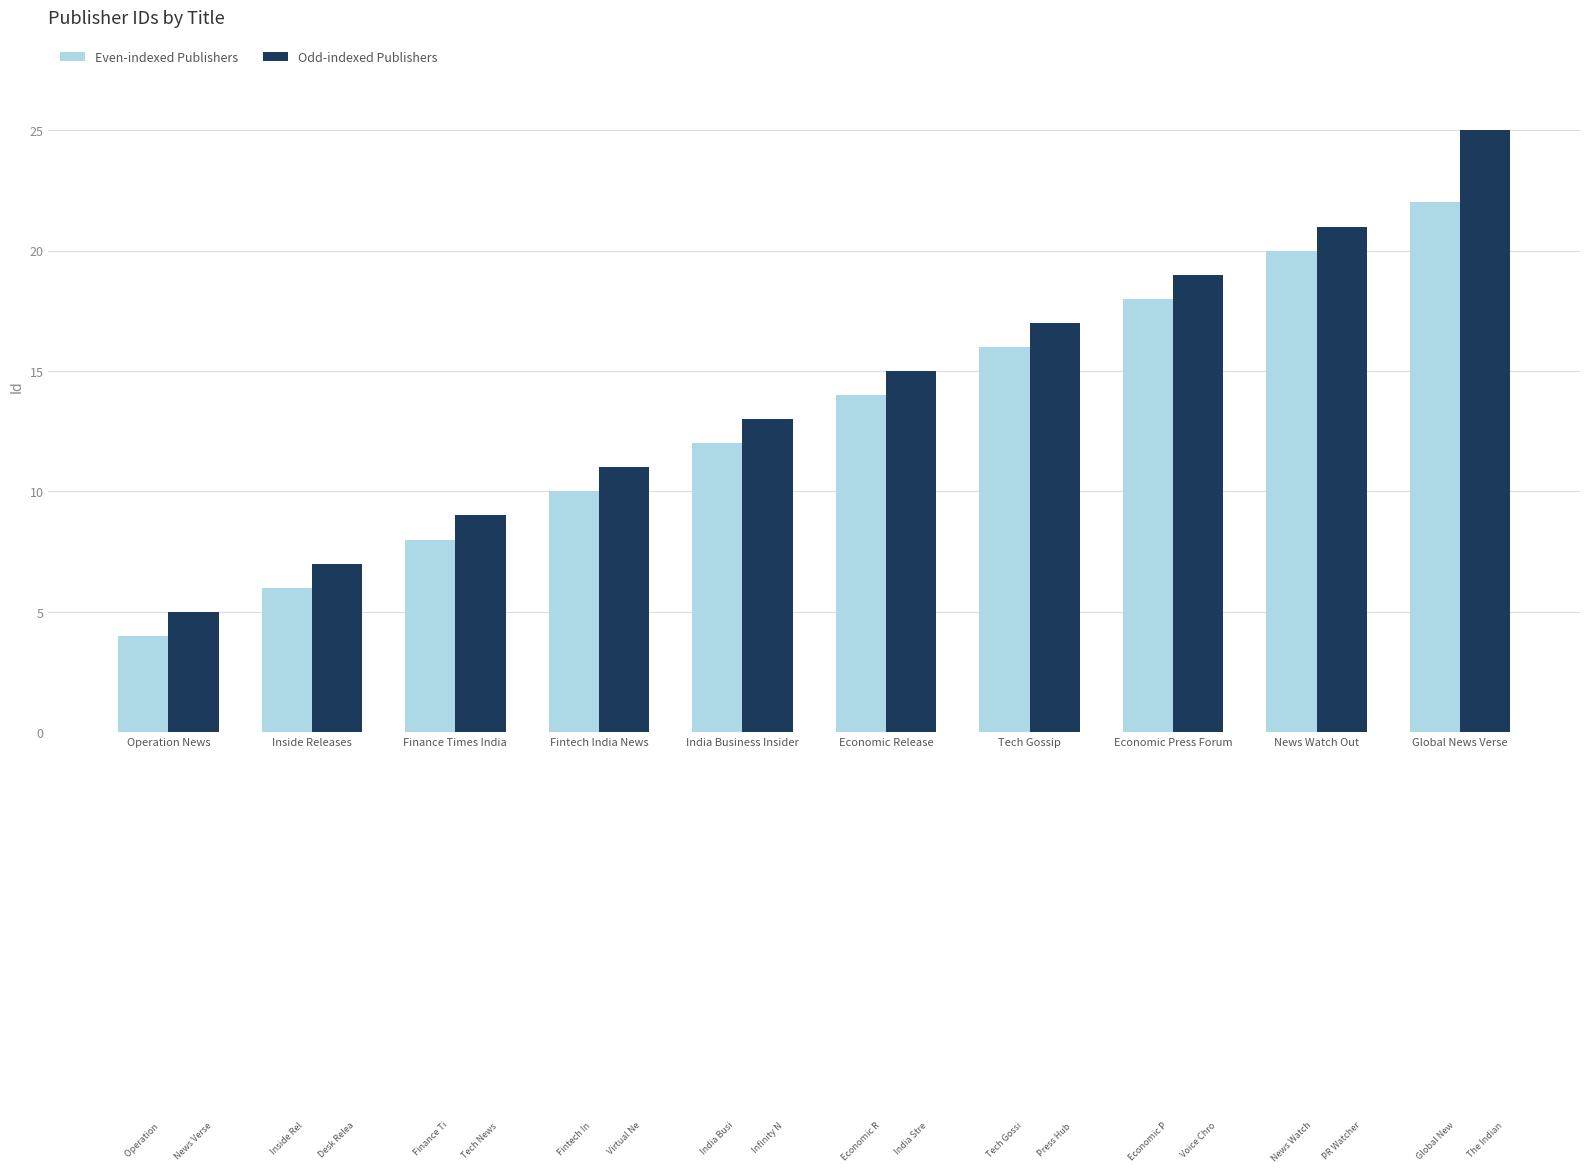

Rank the series at Finance Times India from highest to lowest value.

Odd-indexed Publishers, Even-indexed Publishers